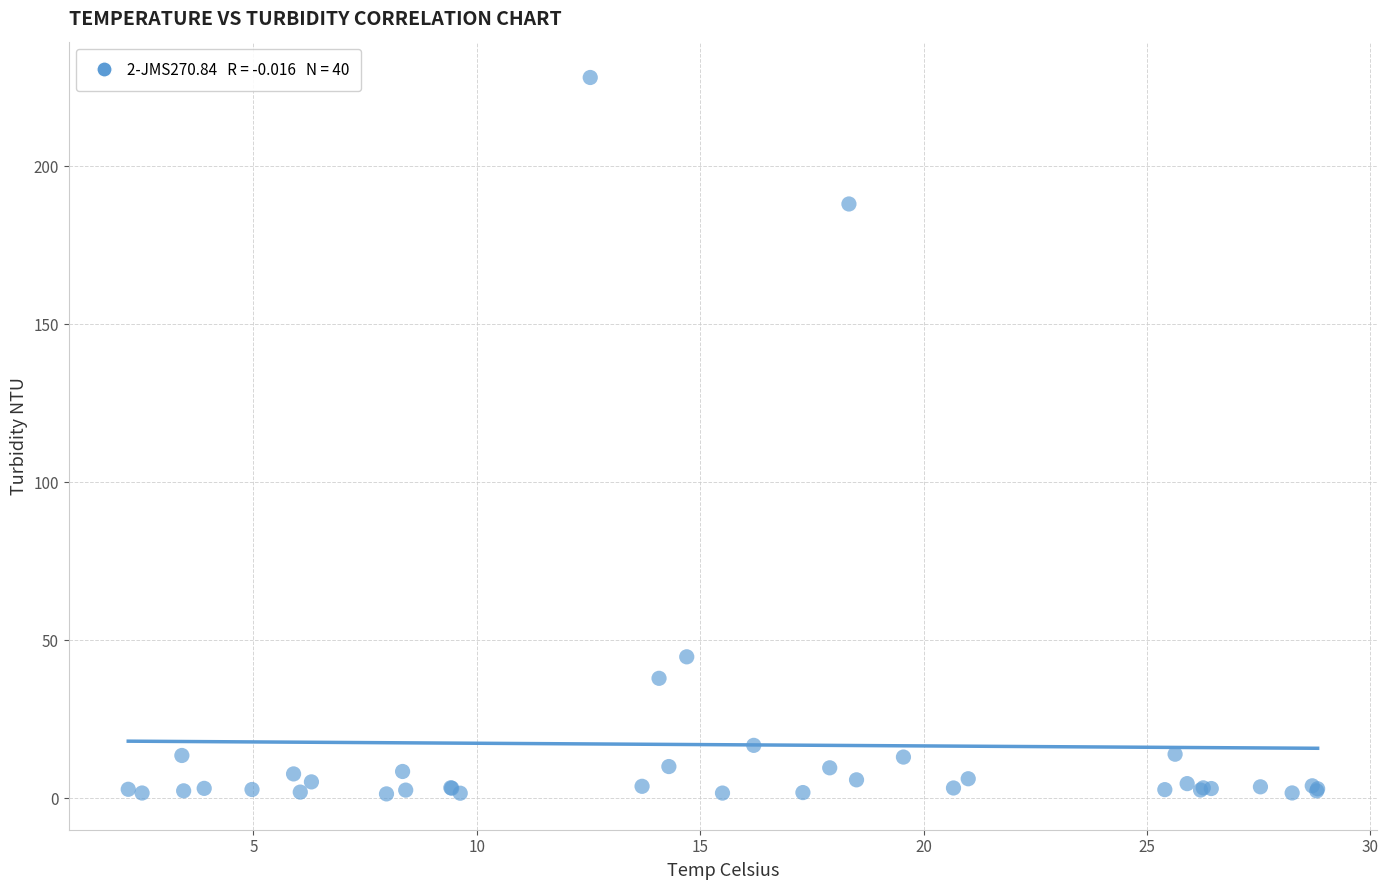

What Y value in the scatter plot is closest to 114?

44.8